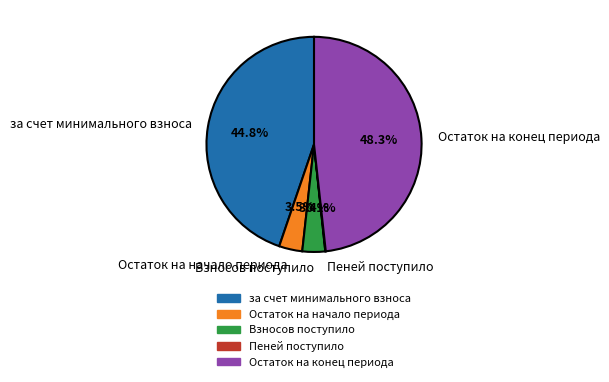

To the nearest percent, what is the combined percentage of Взносов поступило and Остаток на начало периода?

7%